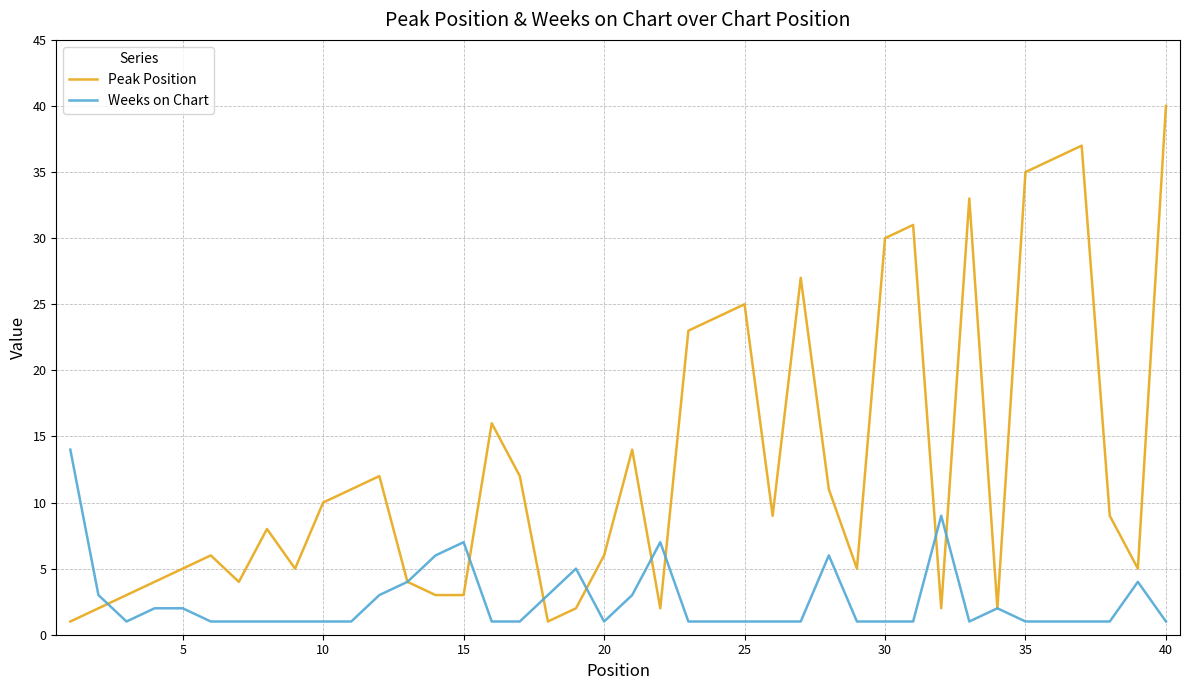

Which series has the largest range (max minus min)?

Peak Position